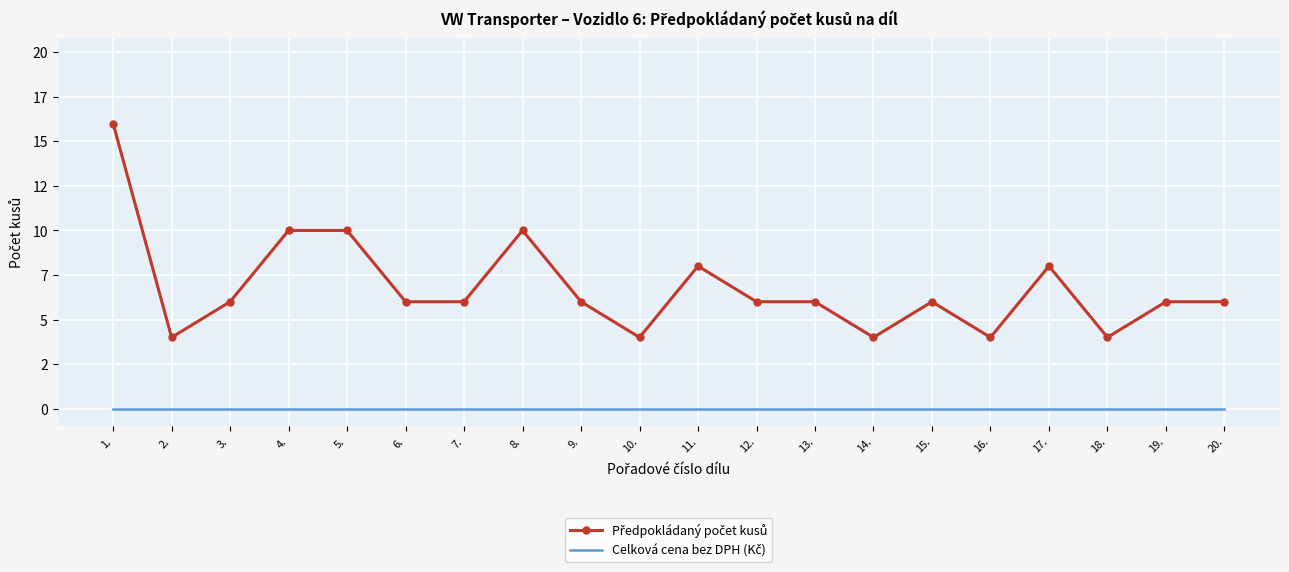

Reading left to right, transcribe all the data shown in this chart.

Předpokládaný počet kusů: 16	4	6	10	10	6	6	10	6	4	8	6	6	4	6	4	8	4	6	6
Celková cena bez DPH (Kč): 0	0	0	0	0	0	0	0	0	0	0	0	0	0	0	0	0	0	0	0